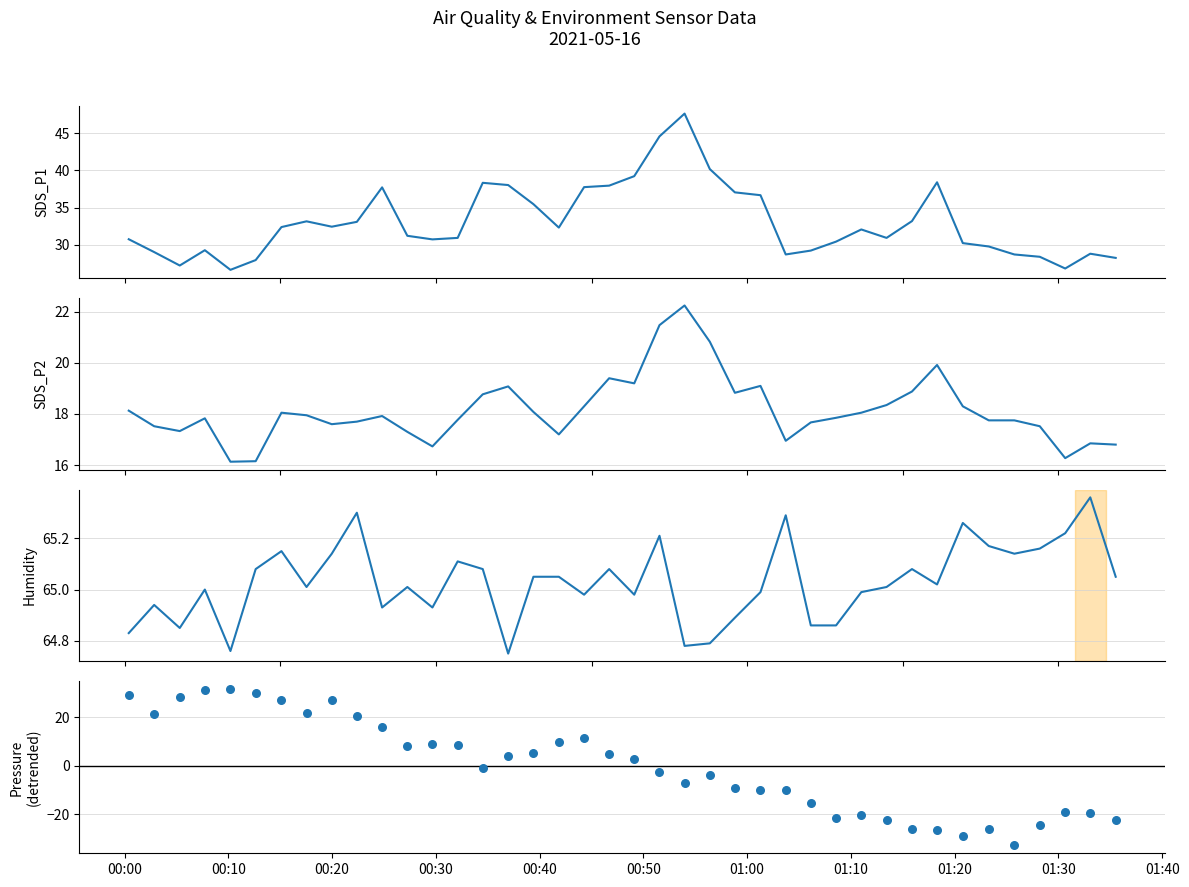

Is the value of SDS_P2 at 38 greater than the value of SDS_P1 at 32?

No